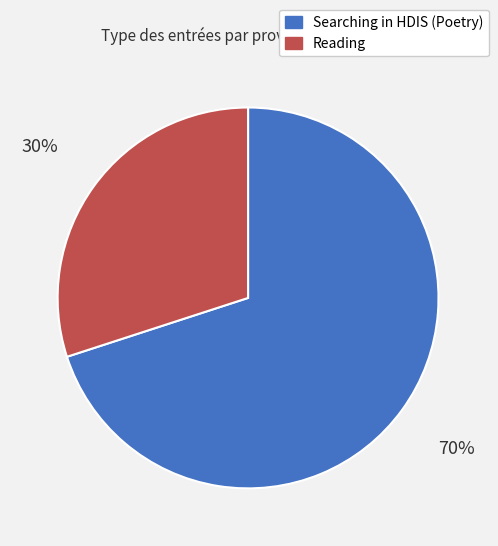

To the nearest percent, what is the average slice percentage?

50%